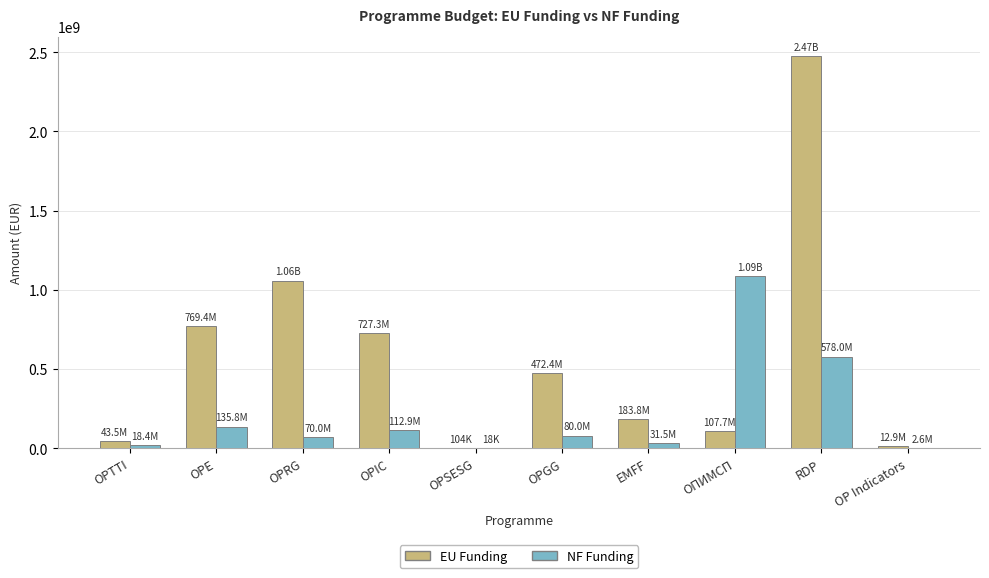

At which label does NF Funding reach its peak?

ОПИМСП